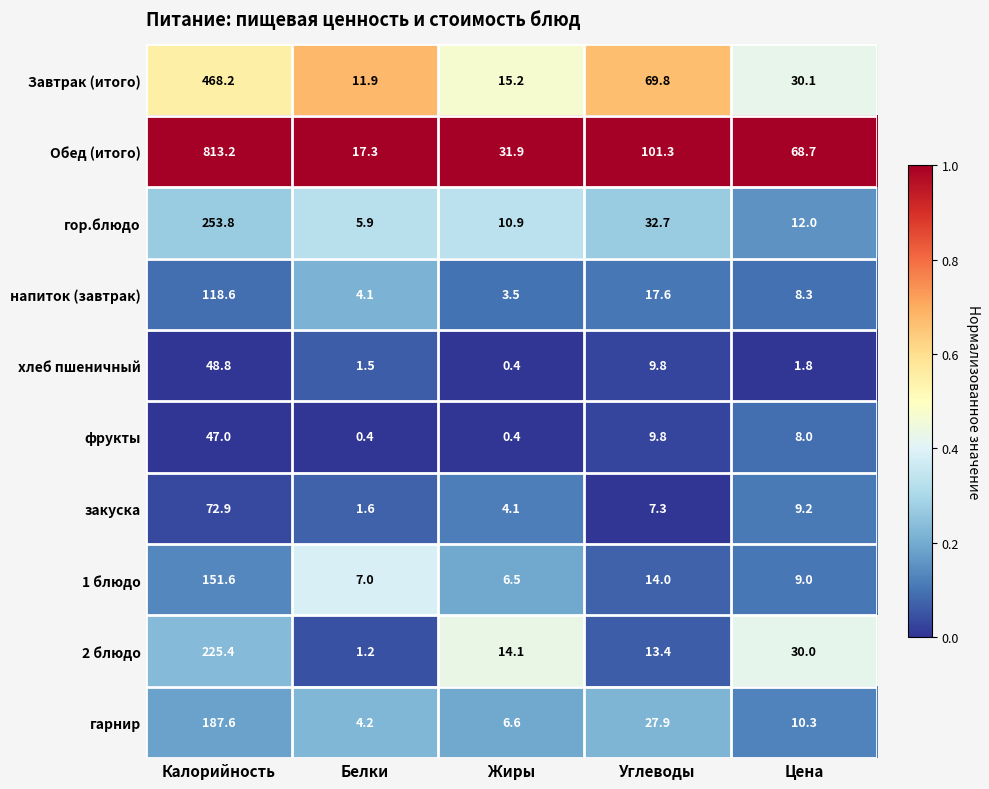

The фрукты series shows 2.9 at Цена. True or false?

False